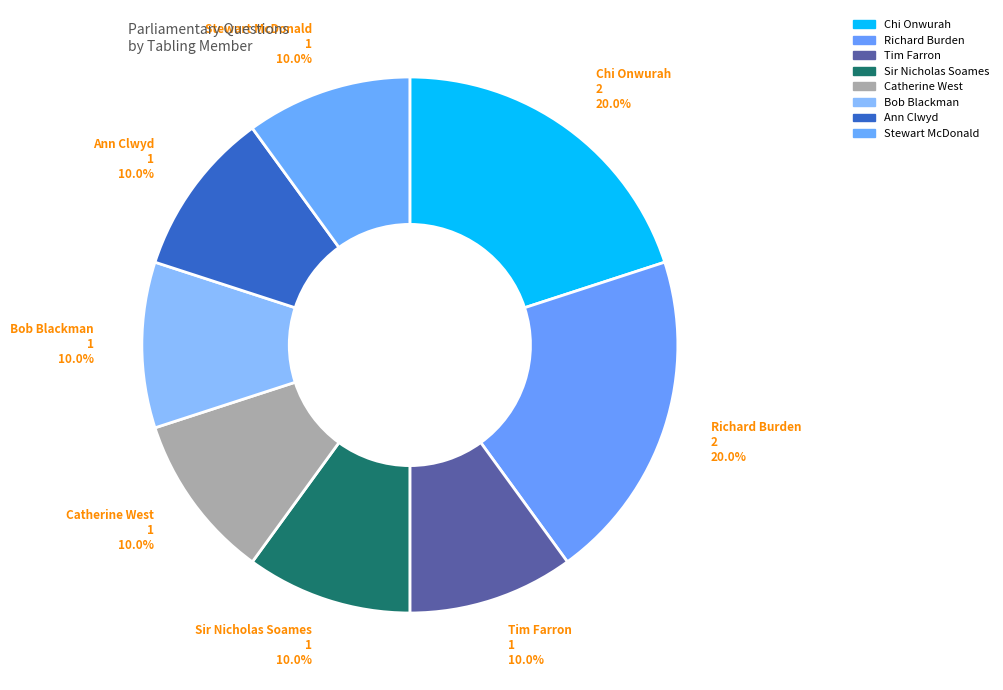

Does any single category account for the majority?

No